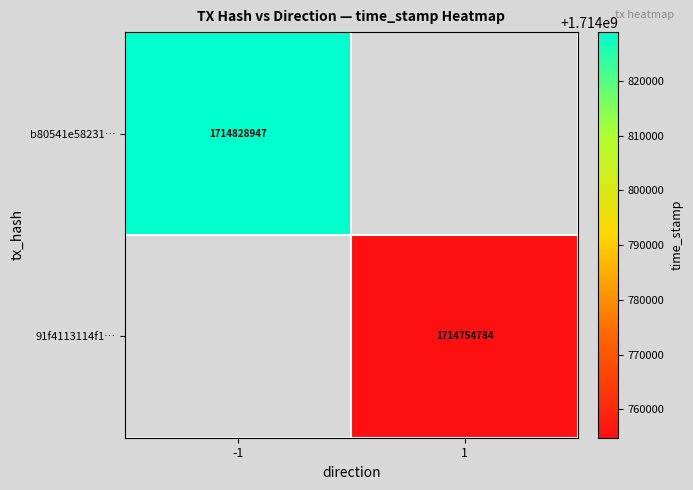

The 91f4113114f1… series shows 1714754784 at 1. True or false?

True